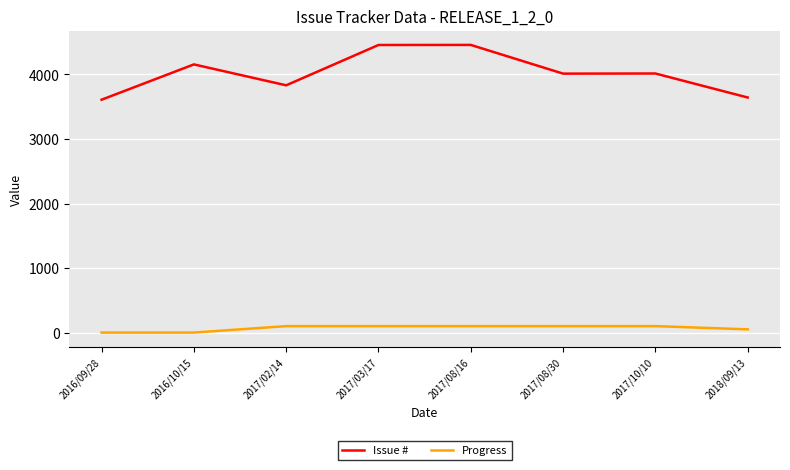

List the series in order of their overall mean, lowest first.

Progress, Issue #